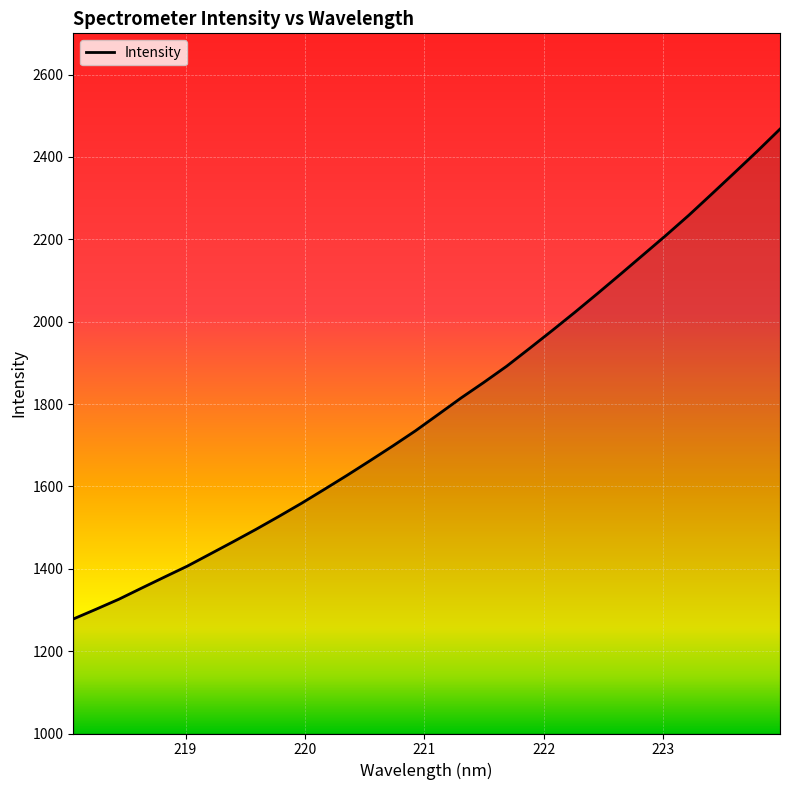

What is the difference between the maximum and minimum values?

1189.5